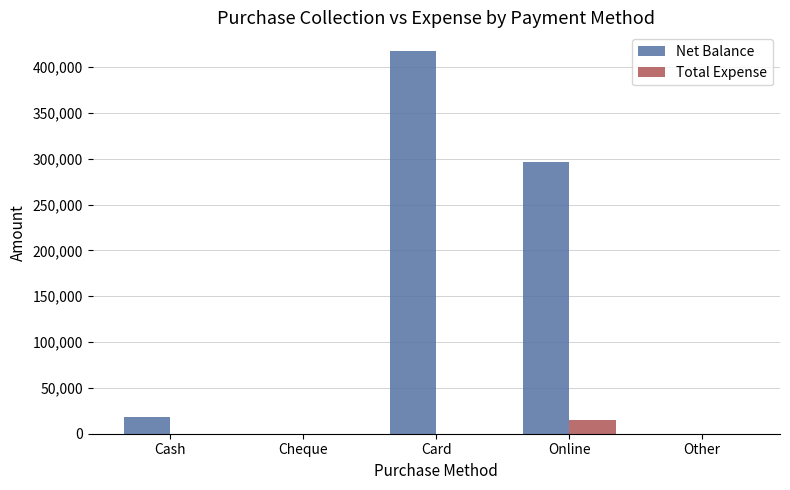

True or false: Total Expense has a value of 0 at Cheque.

True